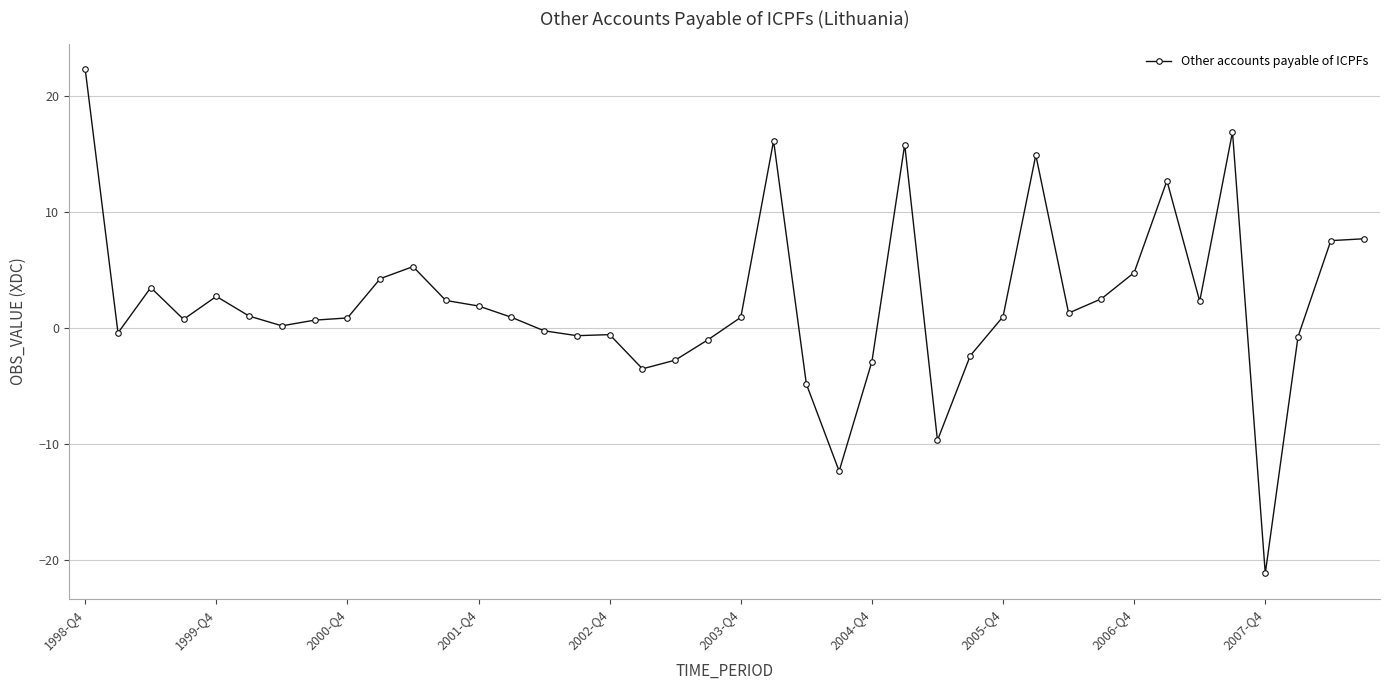

How many lines are shown in the chart?

1